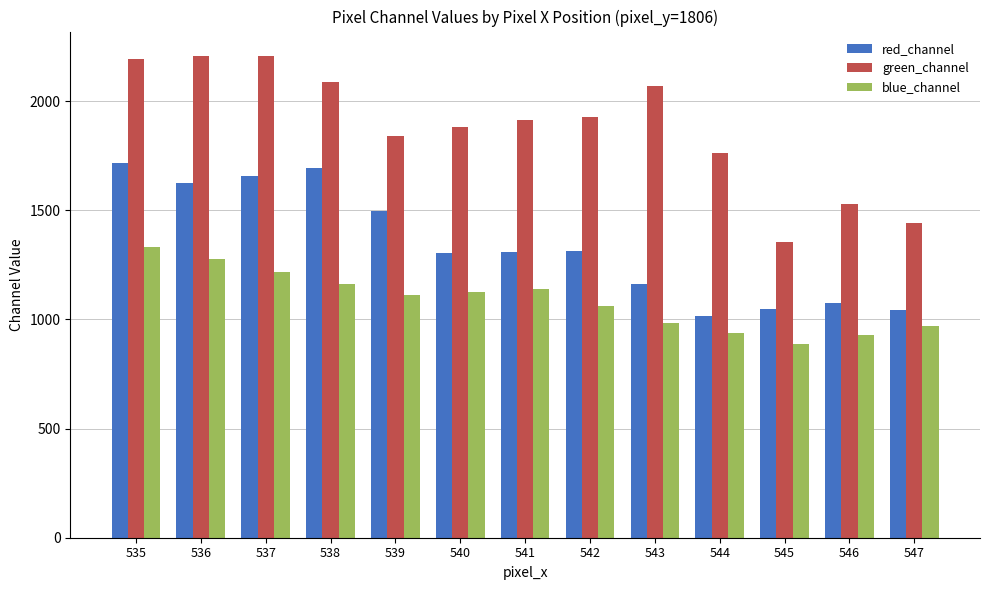

What is the average value of the green_channel series?

1879